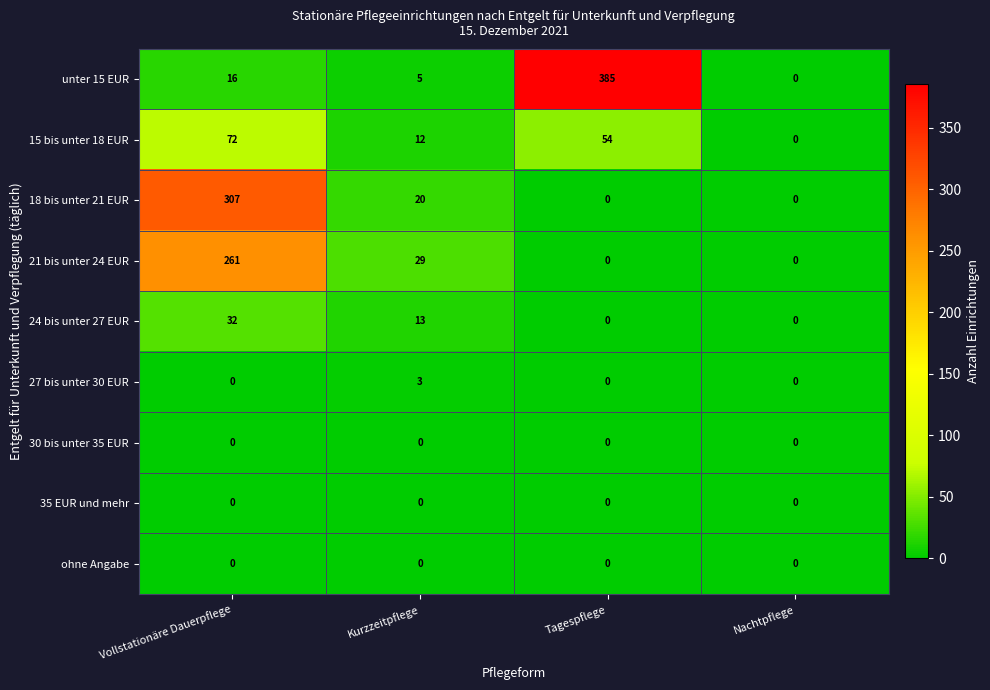

Which label corresponds to the largest value in the chart?

Tagespflege